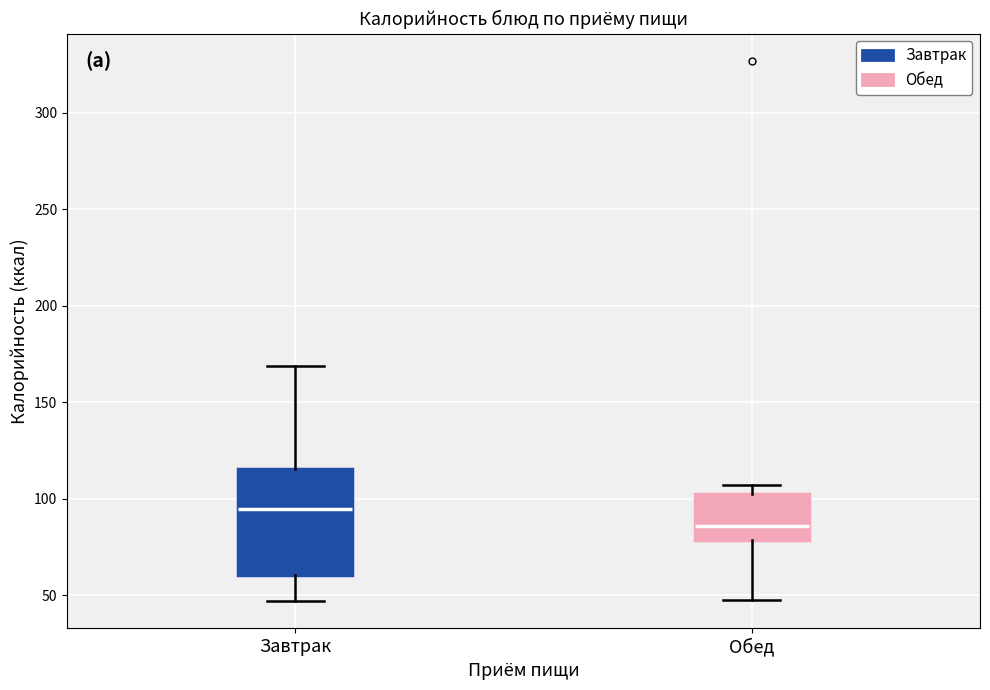

Comparing the boxes themselves (not the whiskers), which one is the tallest?

Завтрак